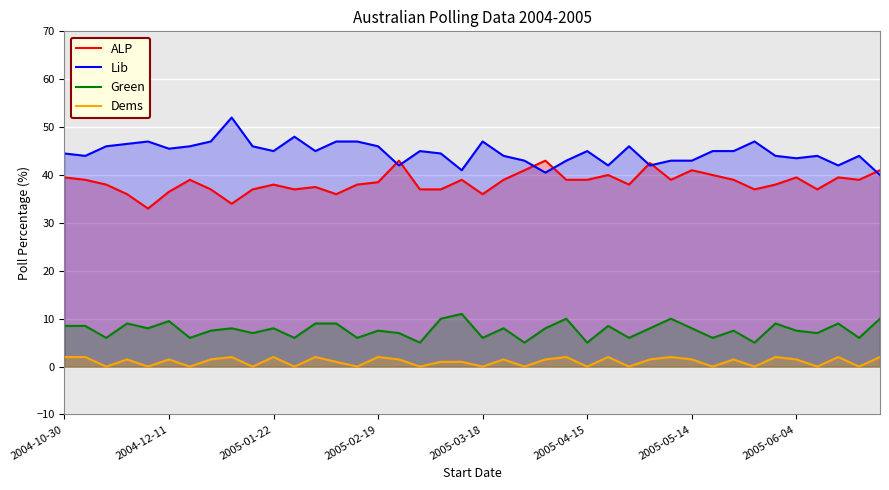

What is the highest value of the Dems series?

2.0